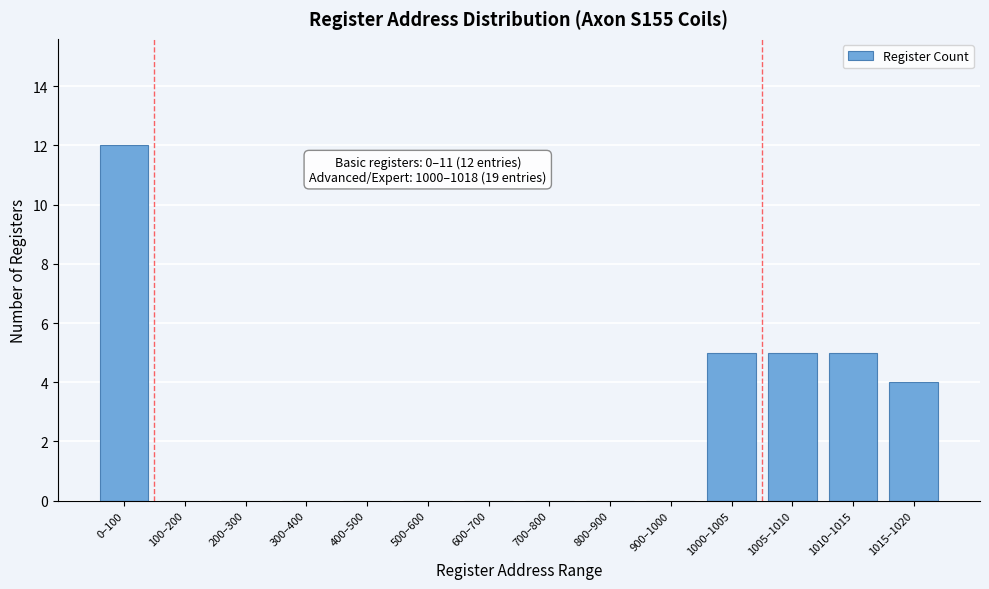

Reading left to right, list all the values displayed in this chart.

0–100=12	100–200=0	200–300=0	300–400=0	400–500=0	500–600=0	600–700=0	700–800=0	800–900=0	900–1000=0	1000–1005=5	1005–1010=5	1010–1015=5	1015–1020=4